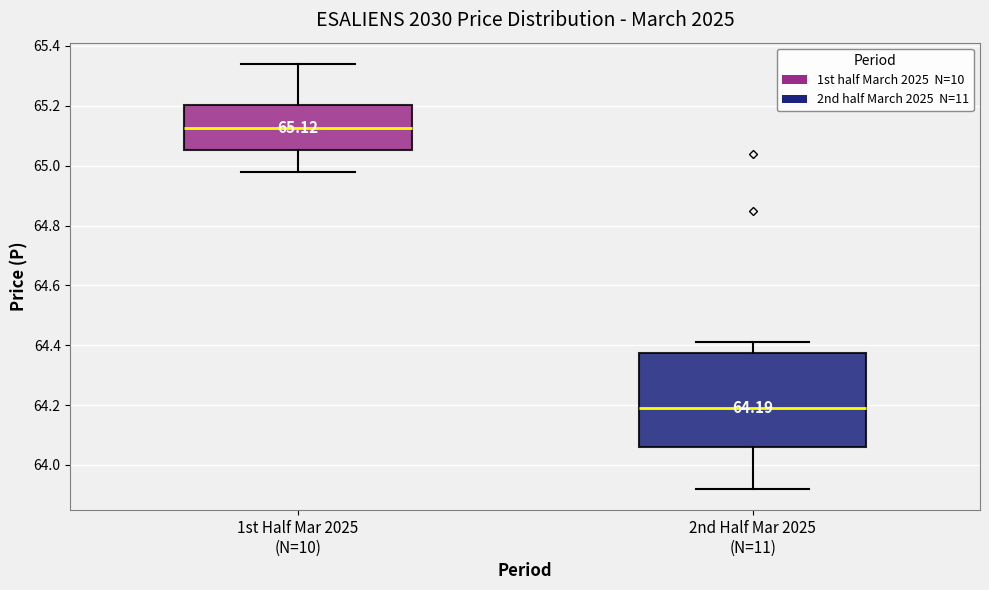

Which box's median line is the highest?

1st Half Mar 2025 (N=10)